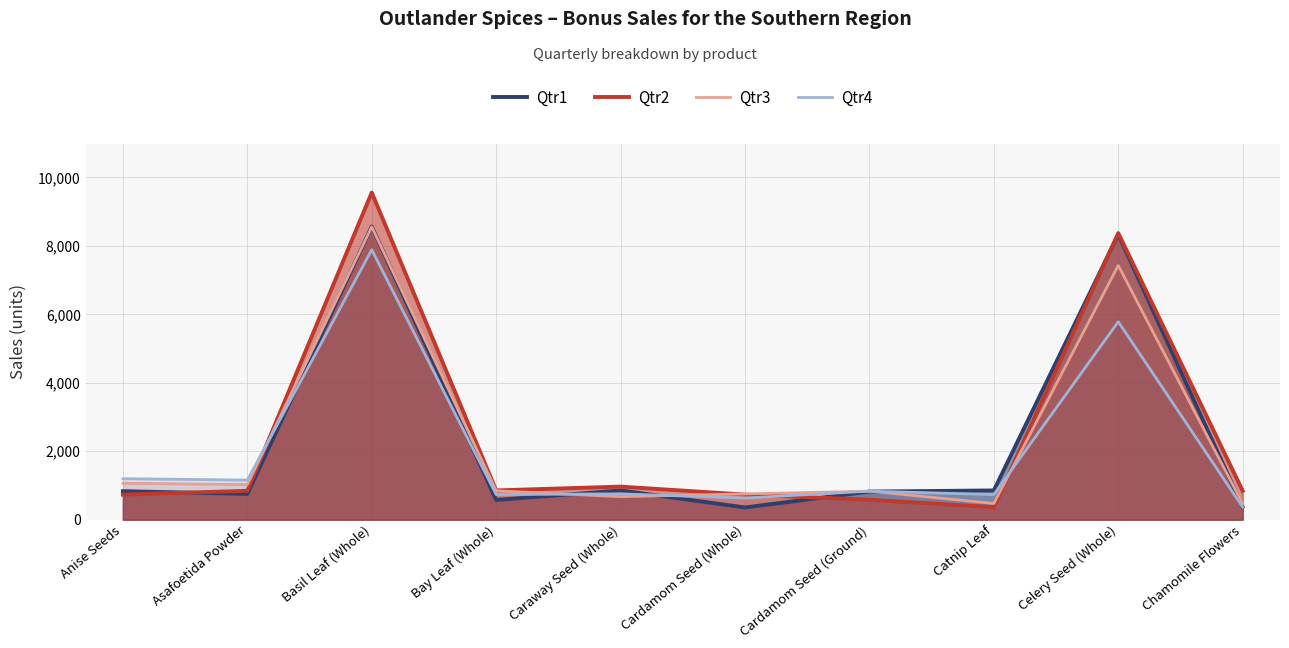

How many data points in Qtr1 are above 833?

4